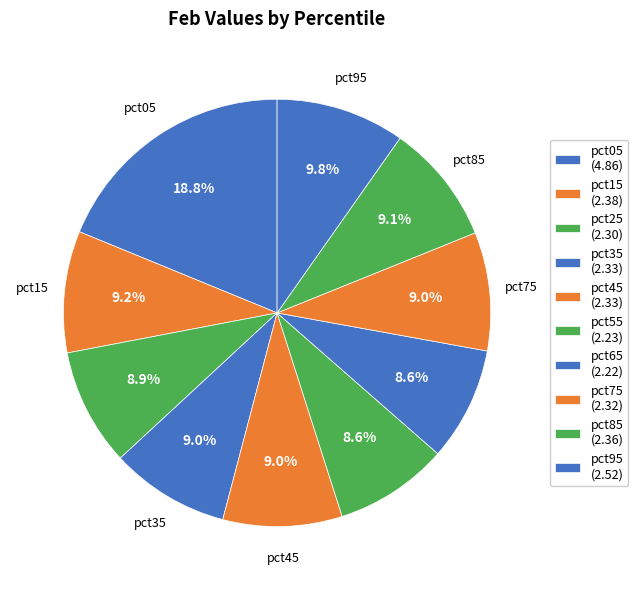

How many slices are in this pie chart?

10